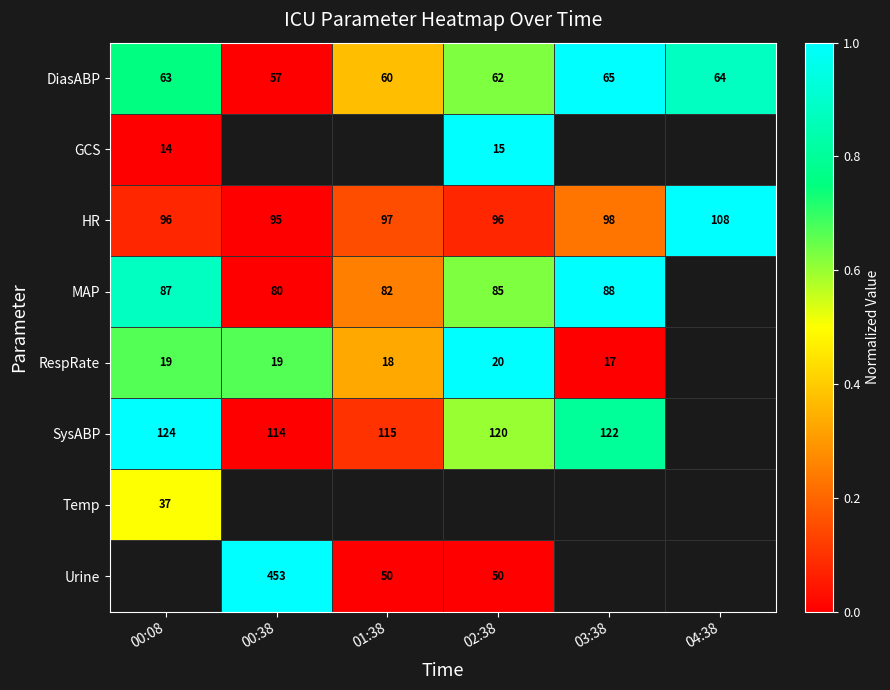

Is the value of Urine at 00:38 greater than the value of RespRate at 00:38?

Yes